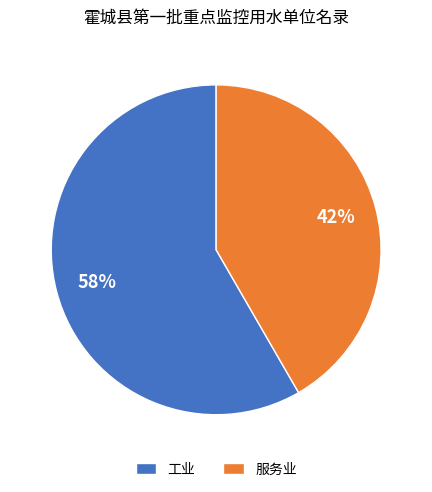

To the nearest percent, what portion does 工业 represent?

58%